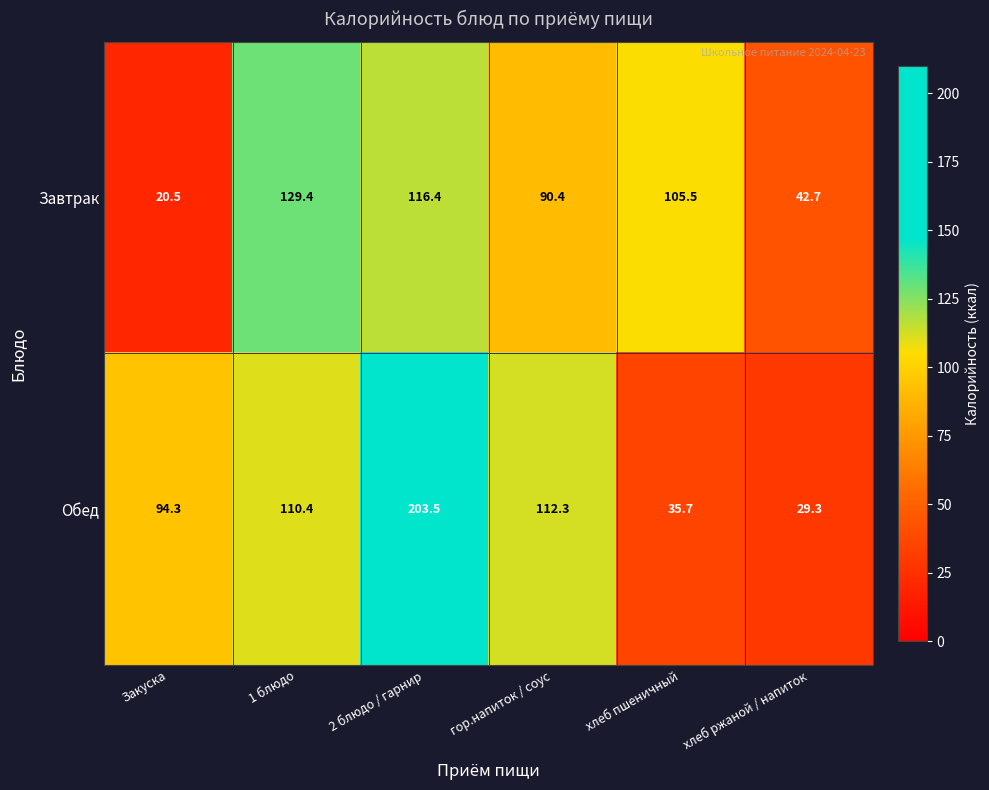

At which label is Завтрак closest to 74?

гор.напиток / соус